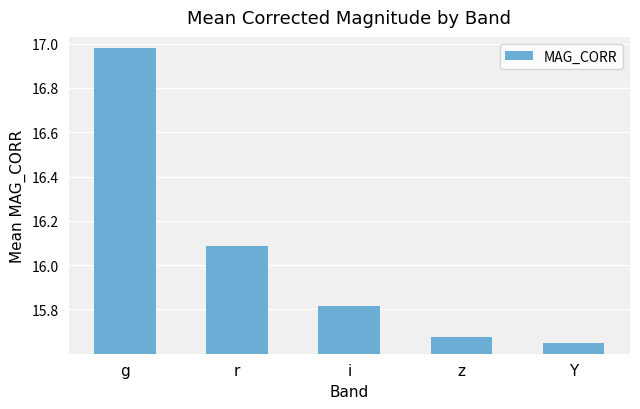

How many distinct data groups are displayed?

1